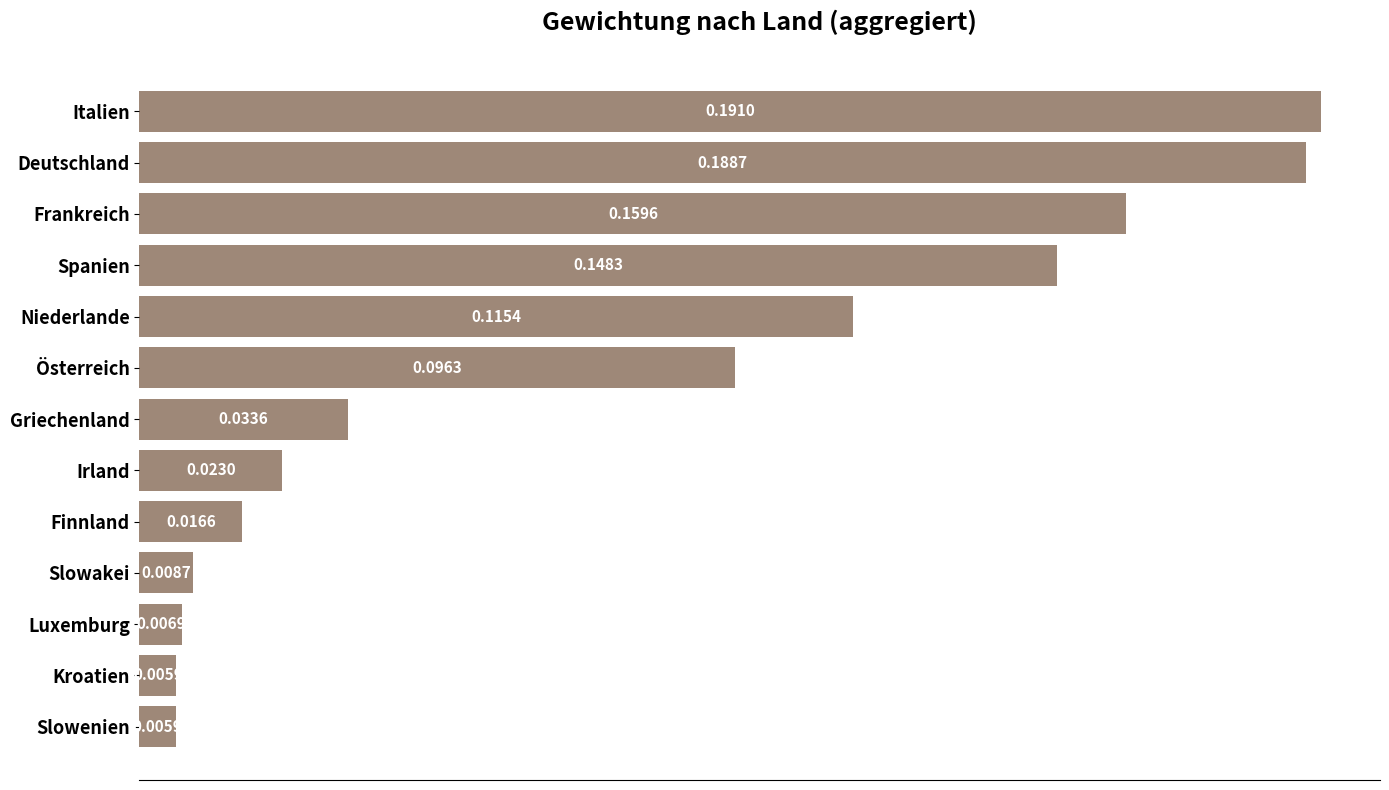

What is the label of the 12th bar from the bottom?

Deutschland